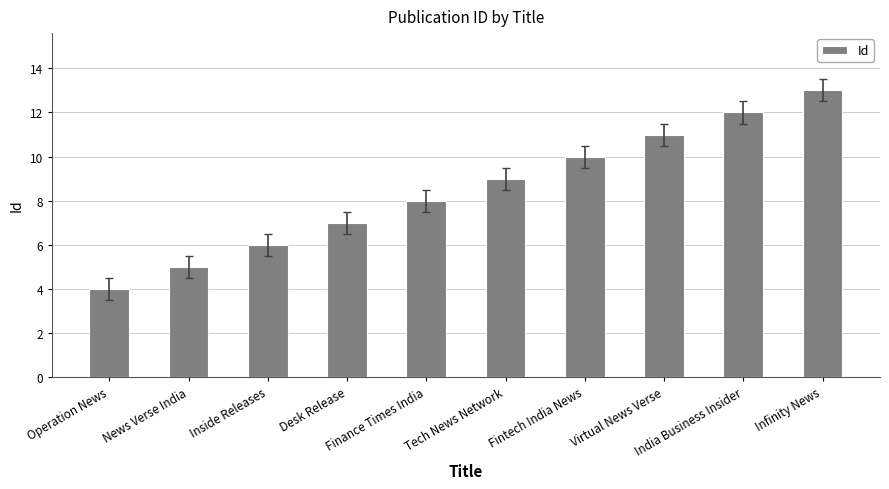

List the labels in order of value, largest first.

Infinity News, India Business Insider, Virtual News Verse, Fintech India News, Tech News Network, Finance Times India, Desk Release, Inside Releases, News Verse India, Operation News